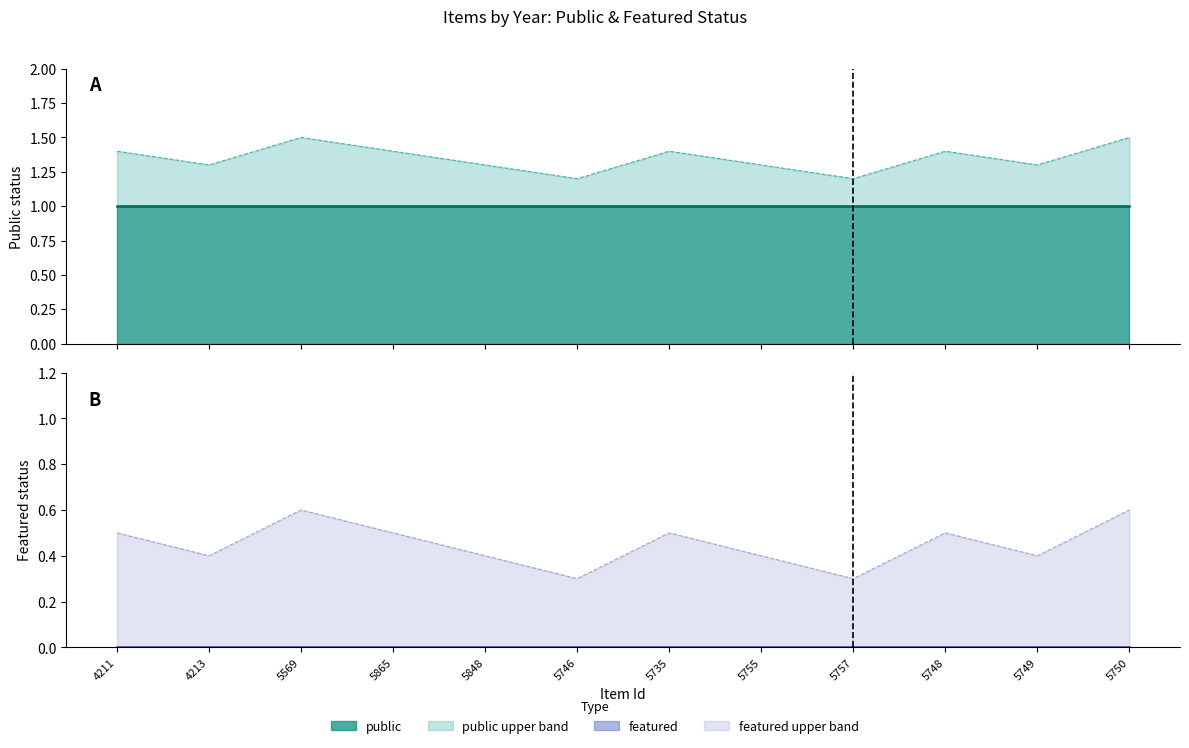

What is the total value across all series at 5749?

1.7